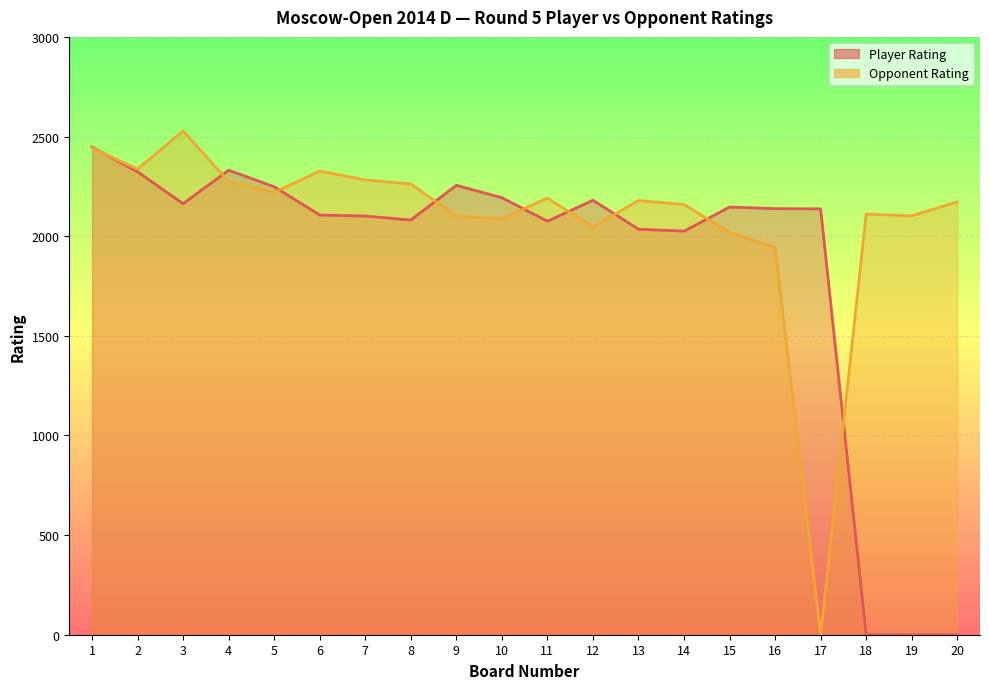

The value of Opponent Rating at 7 is 2282. True or false?

True